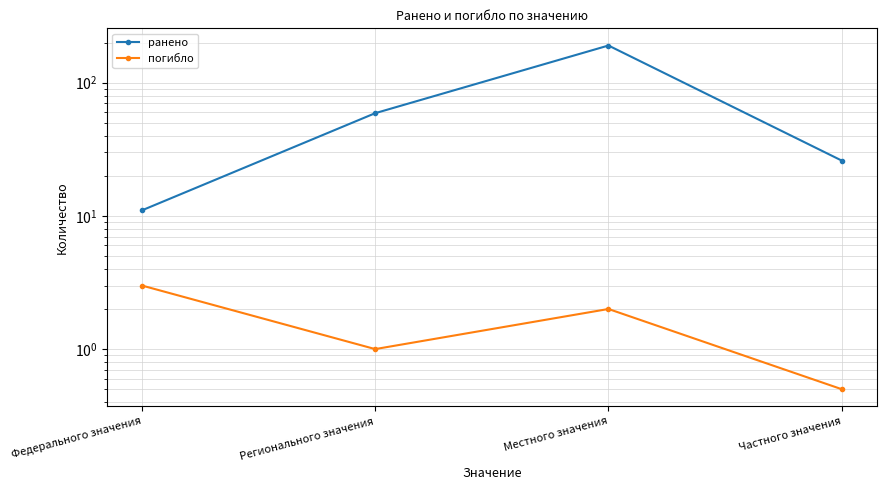

Rank the series at Федерального значения from highest to lowest value.

ранено, погибло